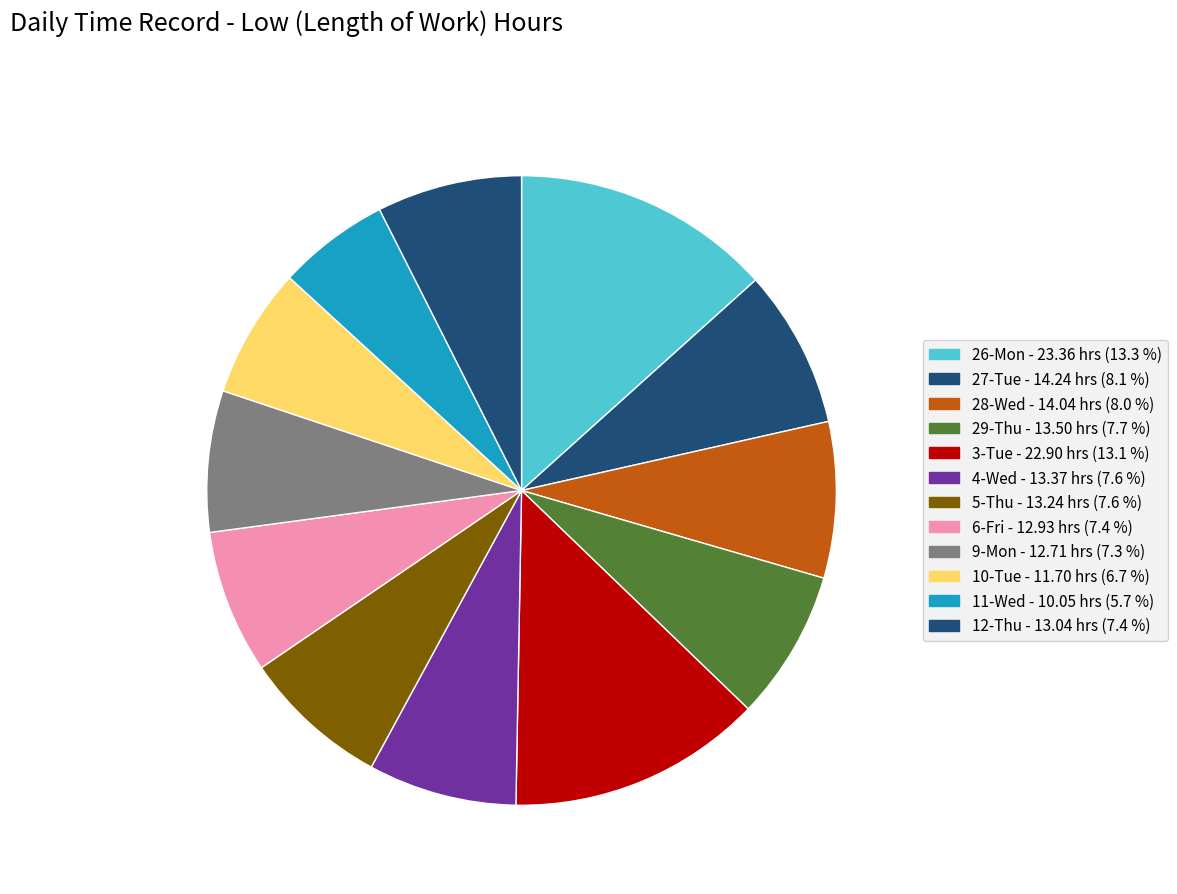

How many slices are in this pie chart?

12